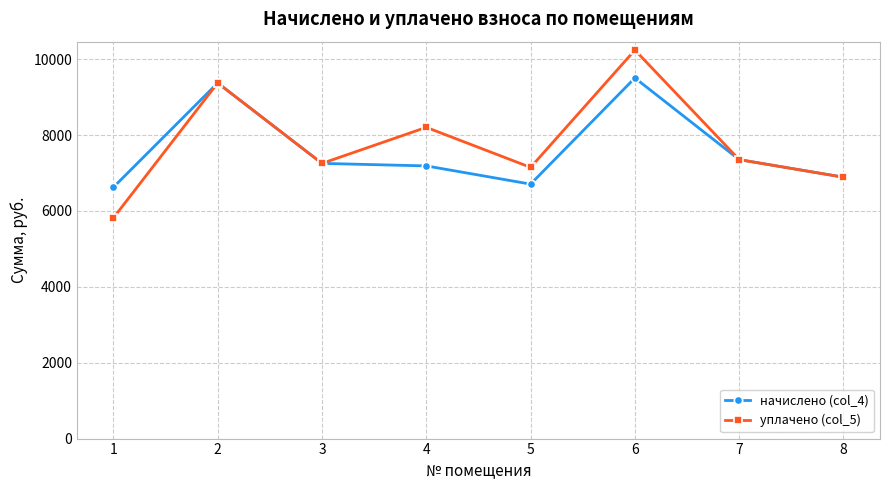

What is the total value across all series at 3?

14506.6